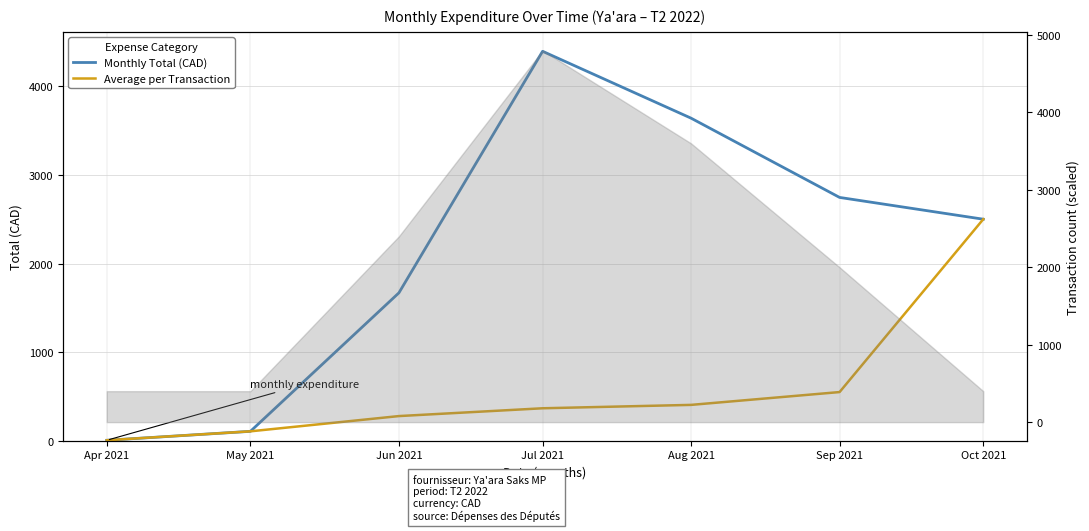

True or false: Monthly Total (CAD) and Average per Transaction intersect in this chart.

False